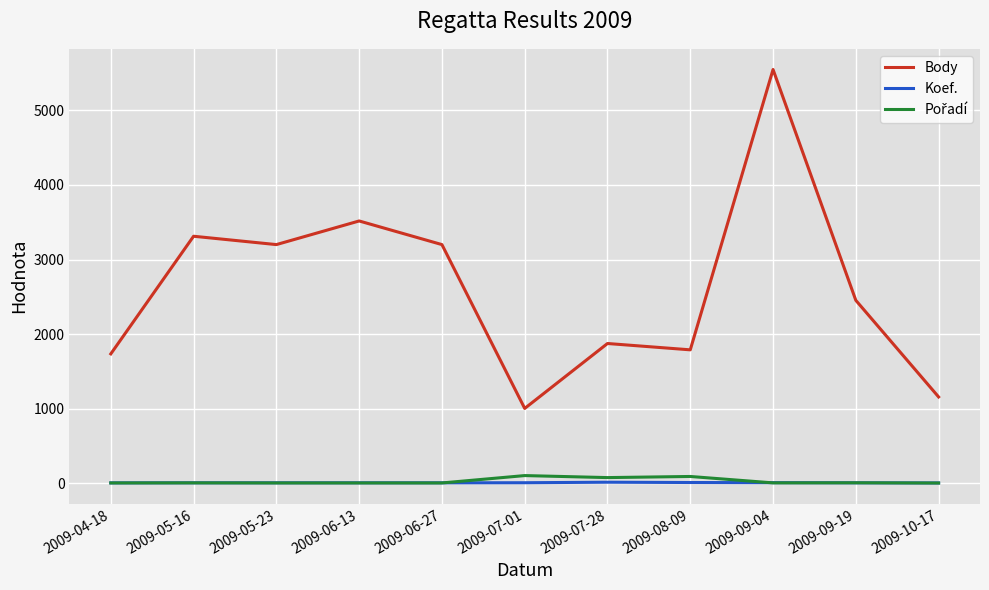

What is the spread (max minus min) of values at 2009-06-13?

3515